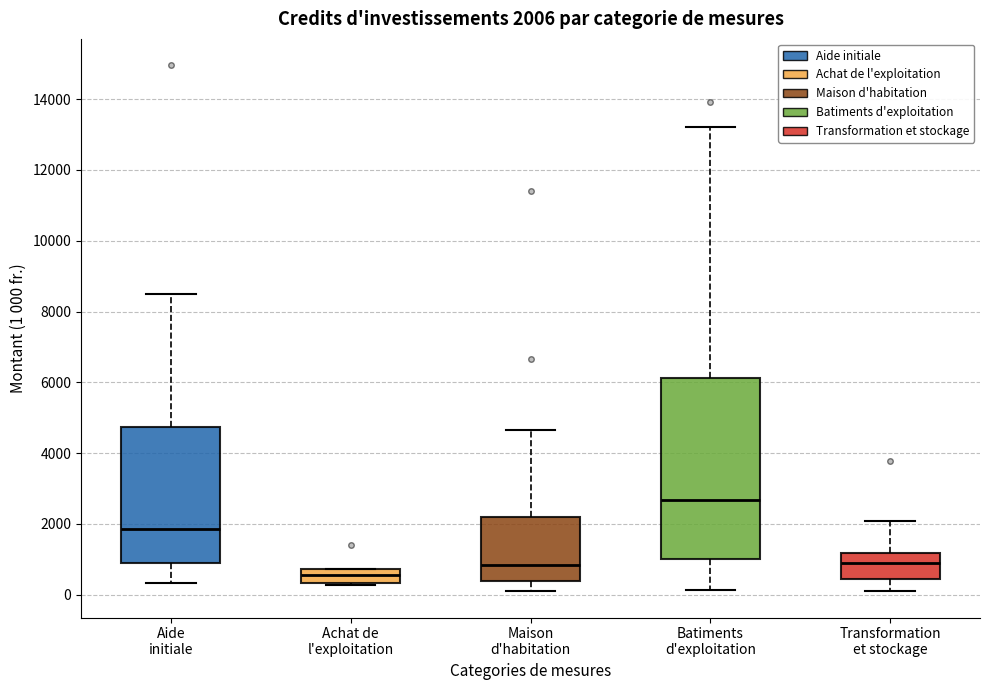

Which box has the lowest median line?

Achat de l'exploitation